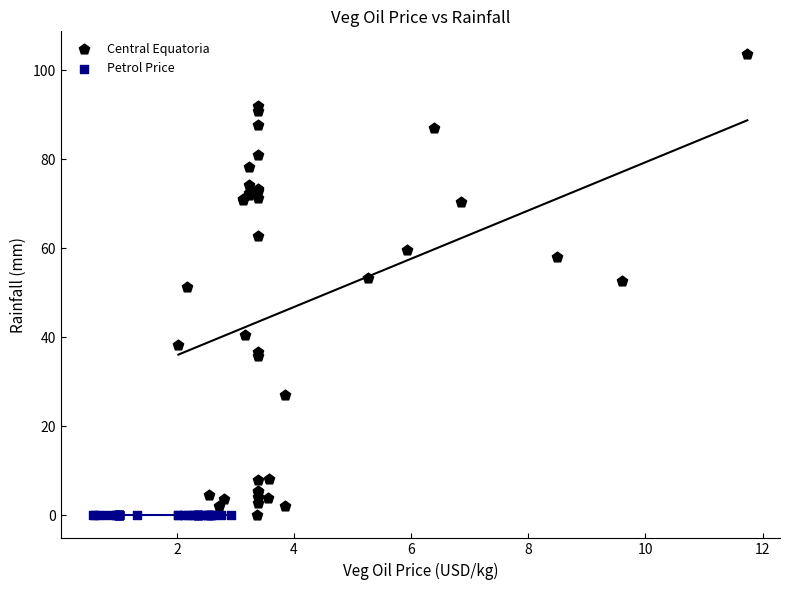

What are all the series names shown in the legend?

Central Equatoria, Petrol Price